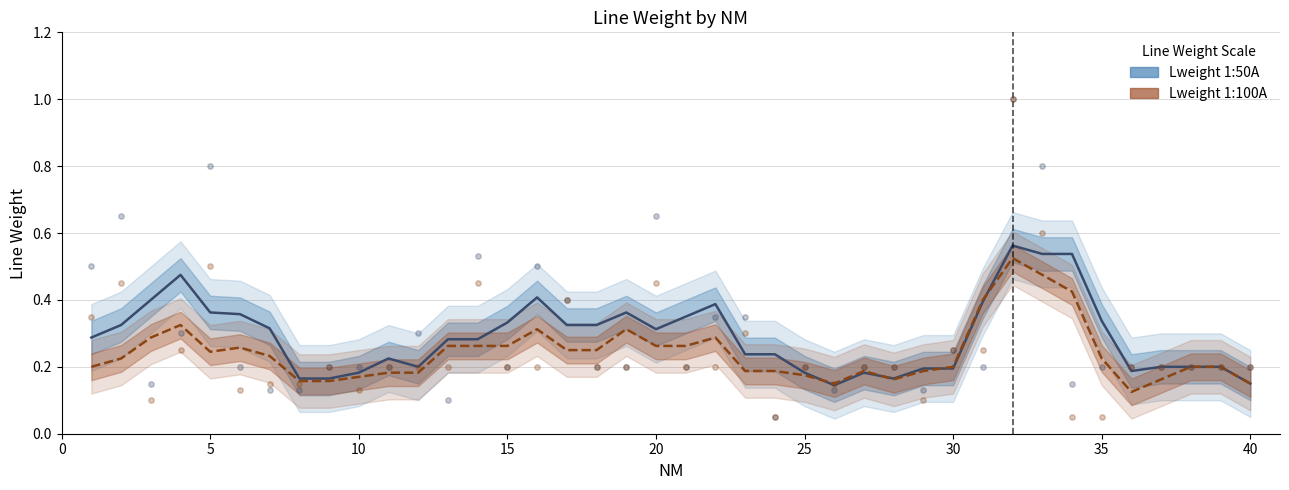

Which series has the widest spread of Y values?

Lweight 1:50A